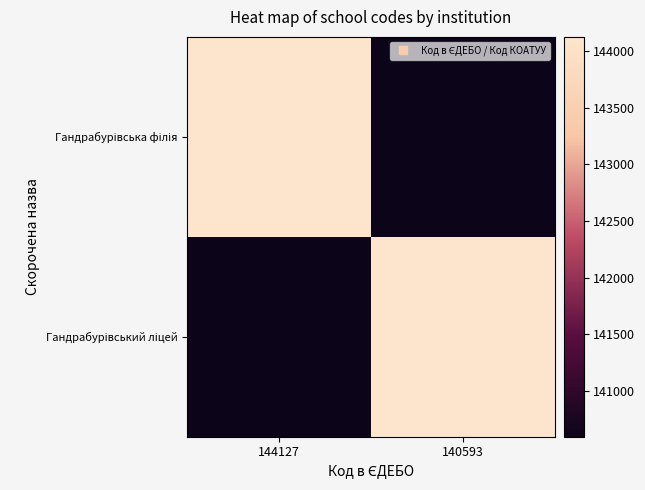

What is the spread (max minus min) of values at 144127?

3534